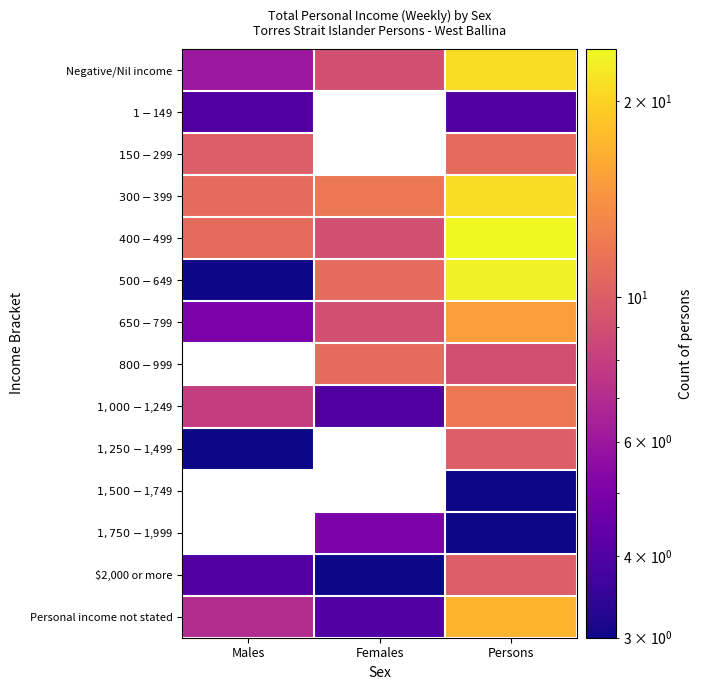

Which series has the widest spread of values?

$500-$649